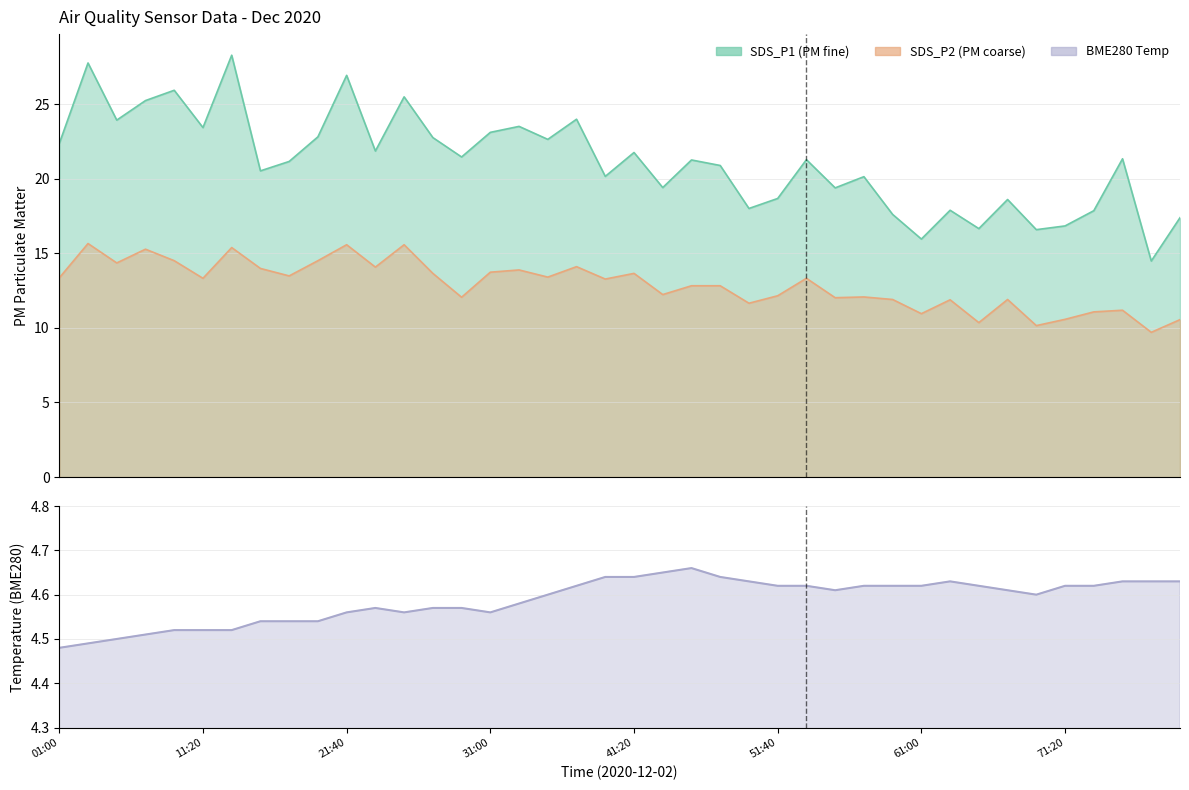

What is the value of the BME280_temperature point at the 7th from the left?

4.5